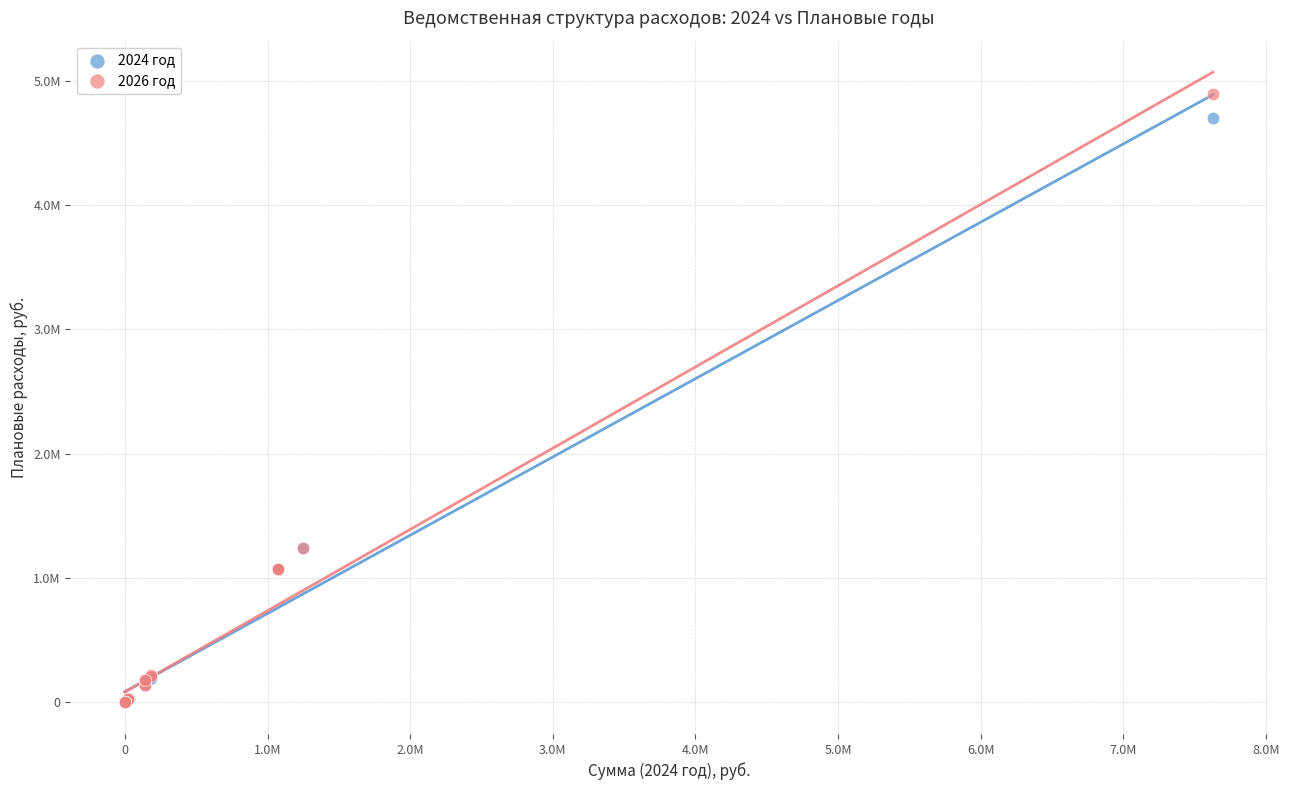

What are all the series names shown in the legend?

2024 год, 2026 год